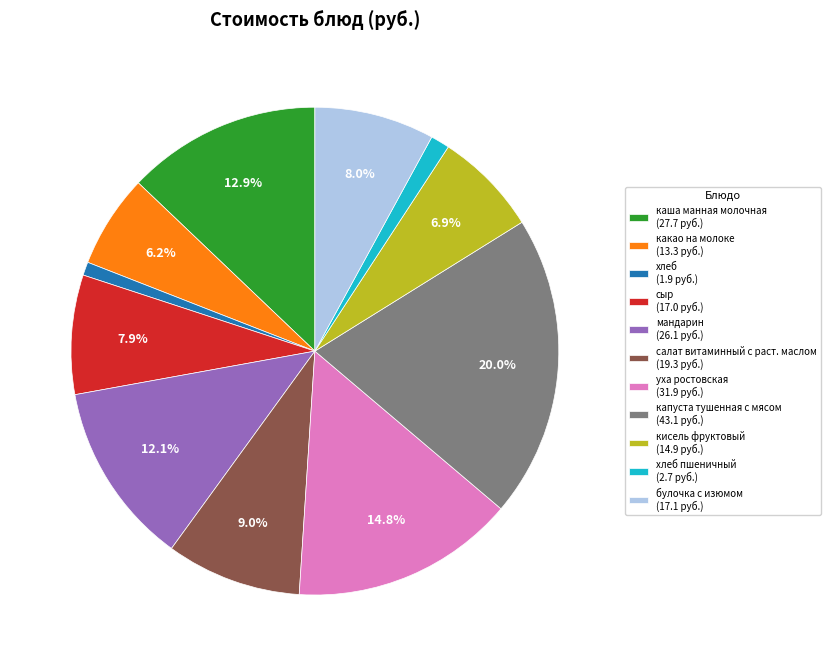

What portion of the pie excludes булочка с изюмом (17.1 руб.)?

92.0%